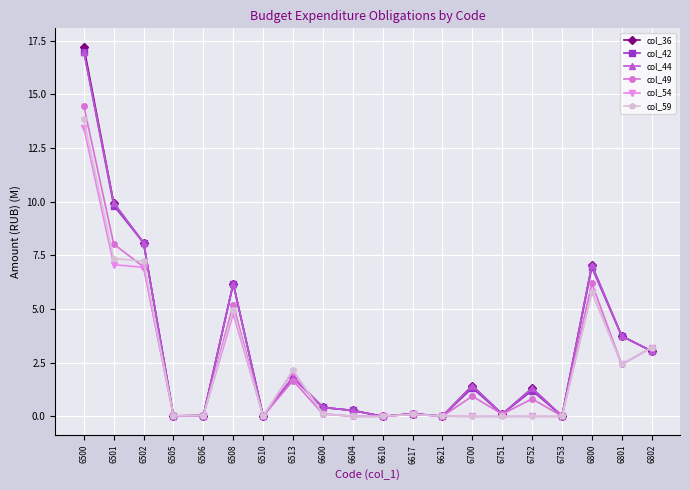

True or false: col_42 has more than 0 points higher than both neighbors.

True